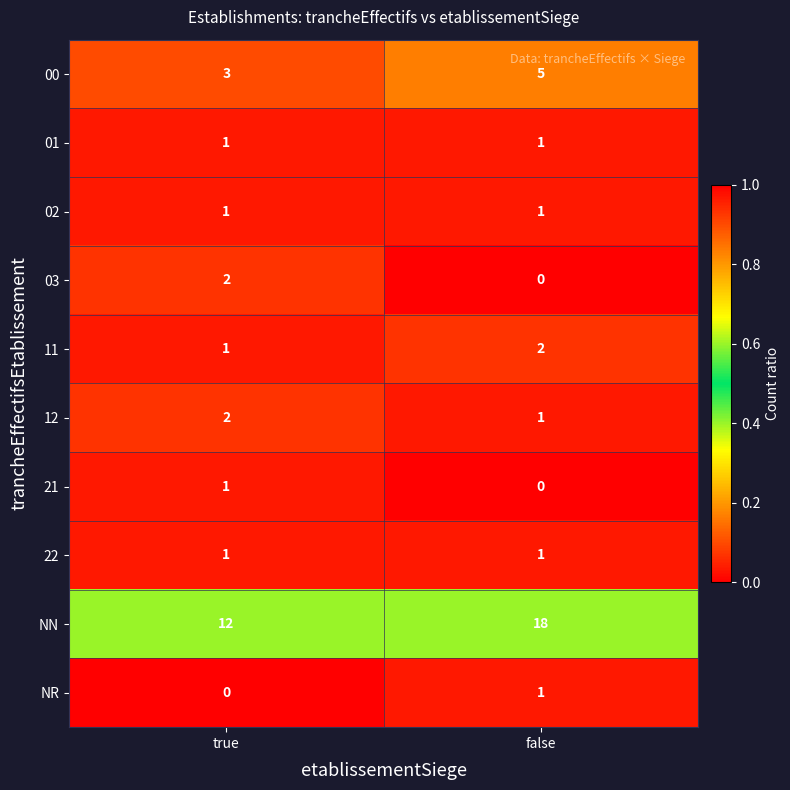

What is the maximum value shown in the chart?

18